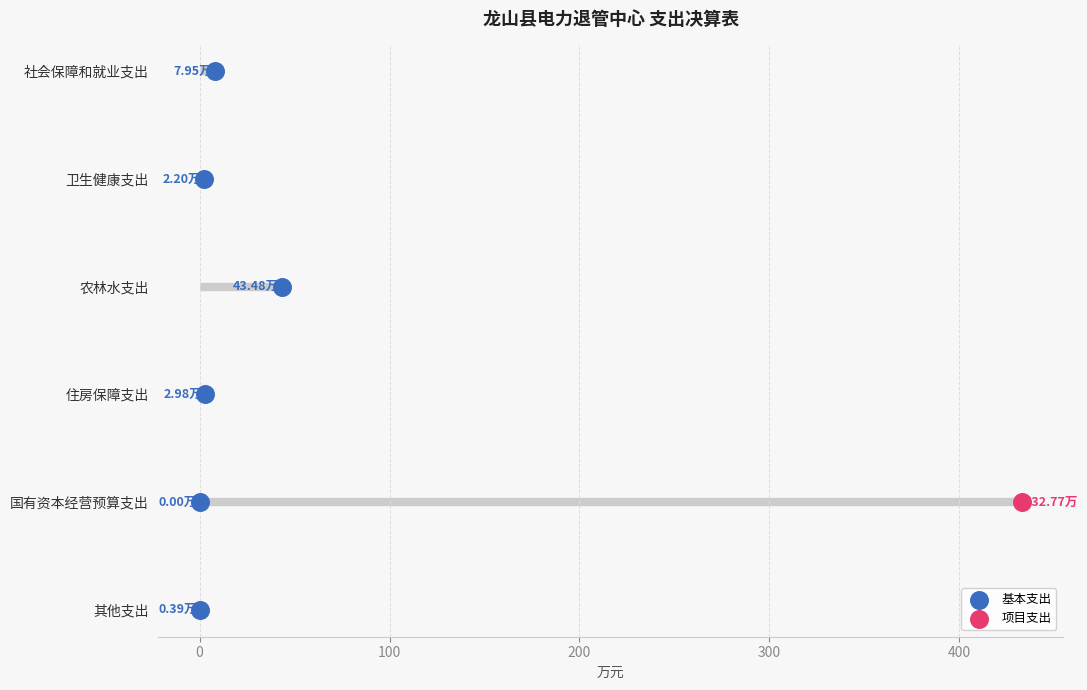

Between 400 and 200, which is larger?

400